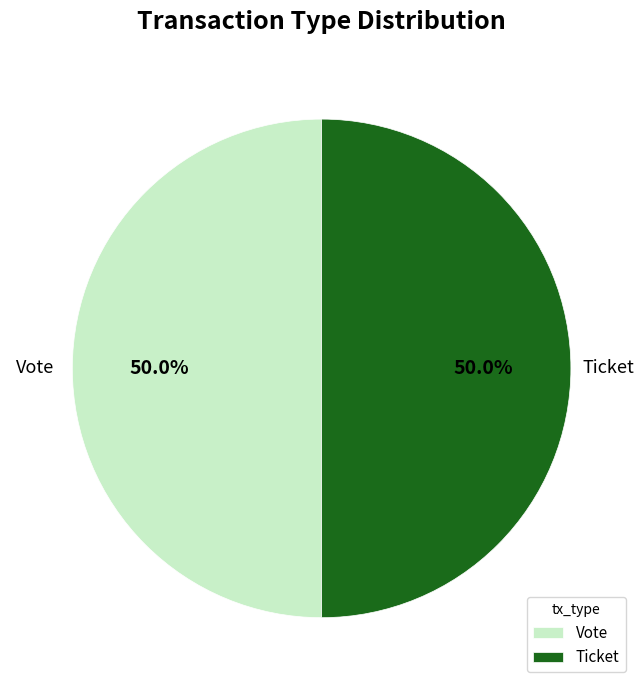

Combined, what portion of the pie is Ticket and Vote?

100.0%